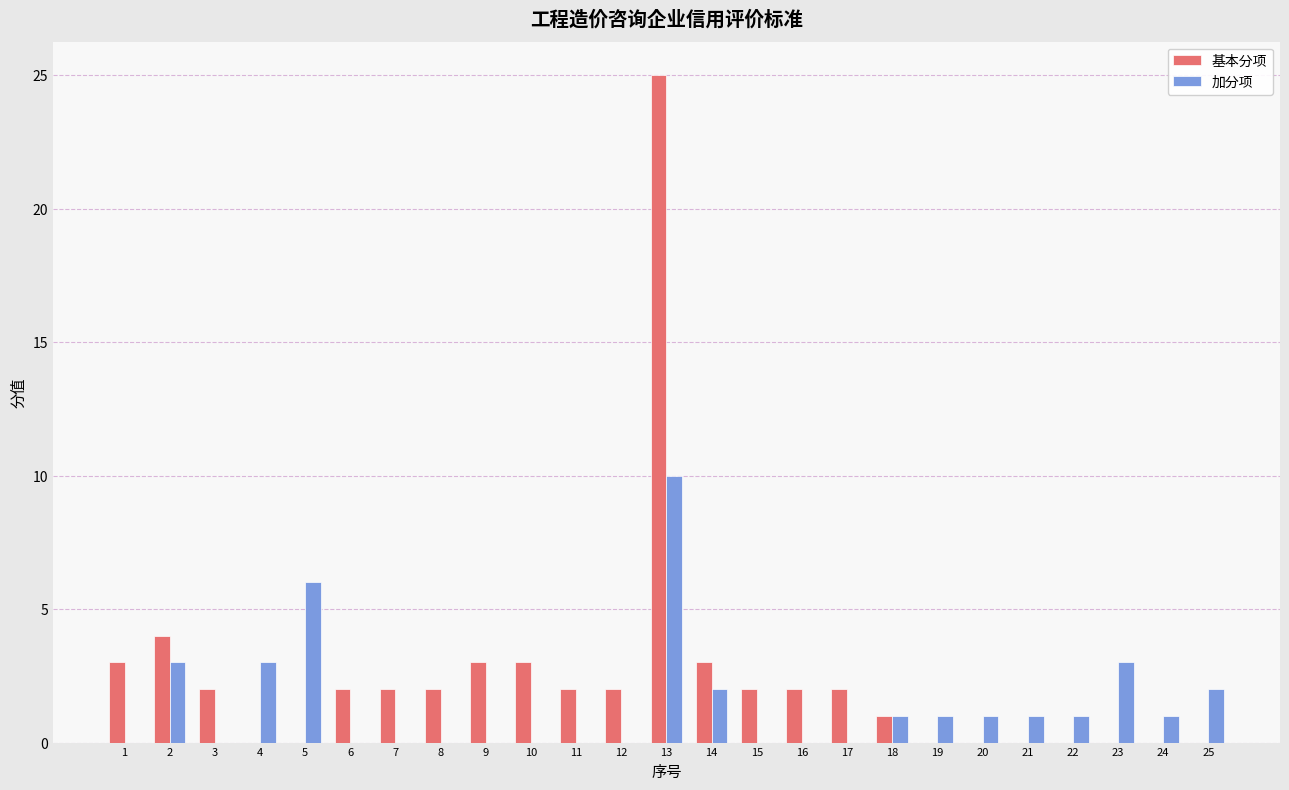

What is the spread (max minus min) of values at 5?

6